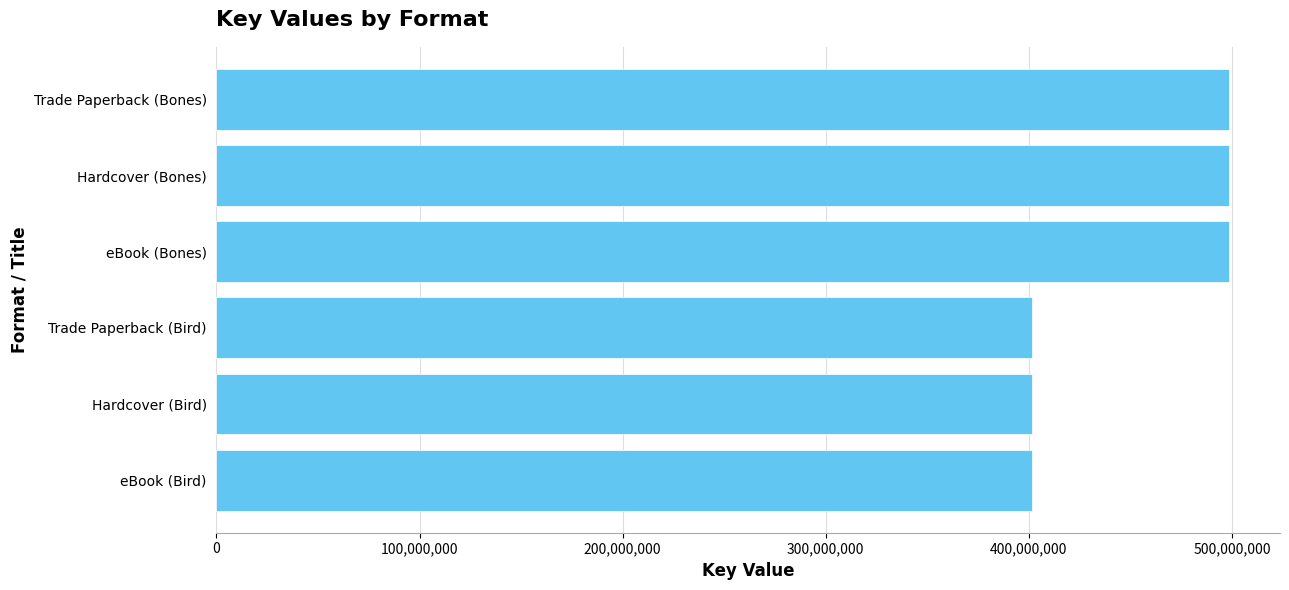

What is the label of the 3rd bar from the bottom?

Trade Paperback (Bird)